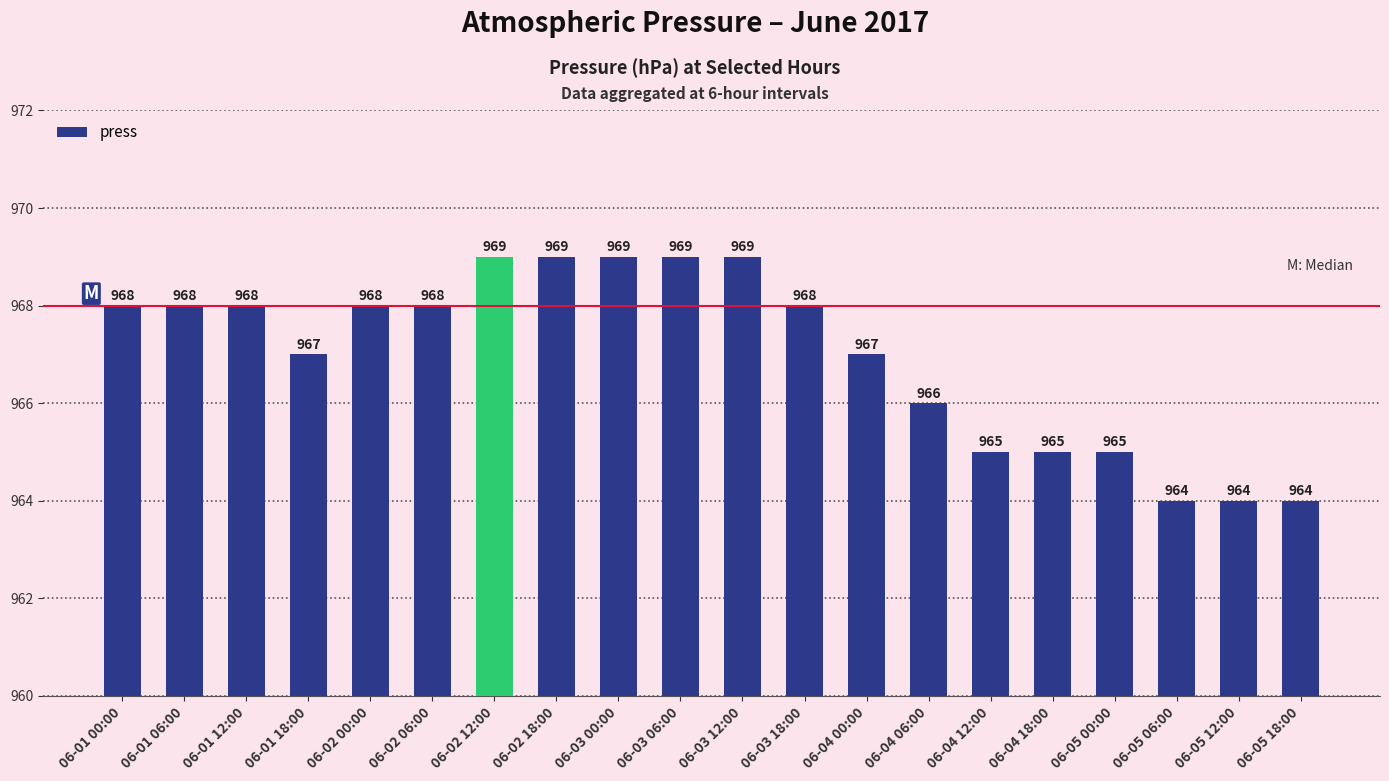

Reading right to left, list all the values displayed in this chart.

964	964	964	965	965	965	966	967	968	969	969	969	969	969	968	968	967	968	968	968